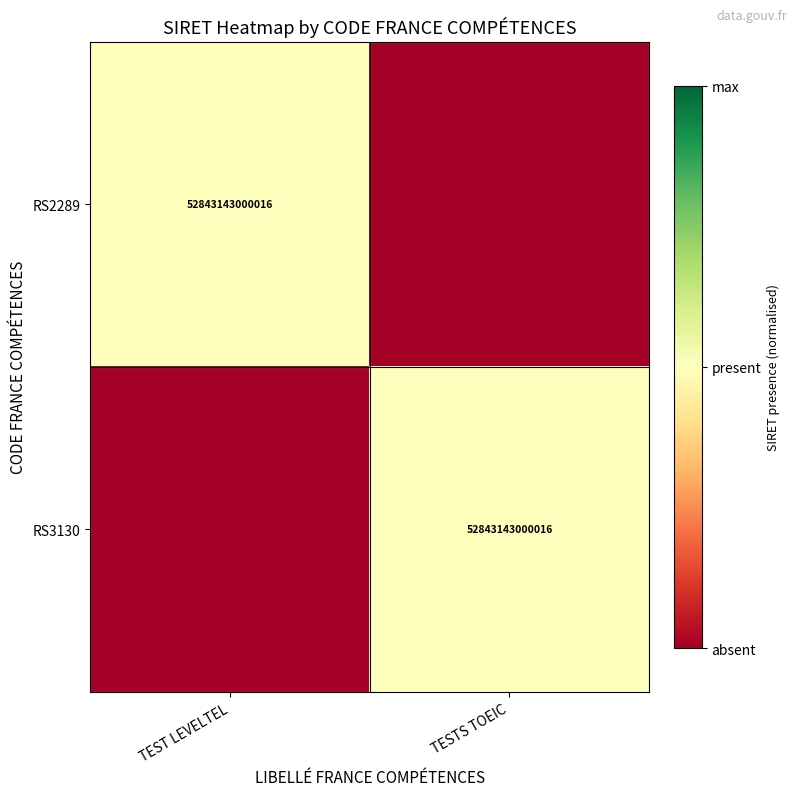

True or false: RS2289 has a value of 22712783114616 at TEST LEVELTEL.

False